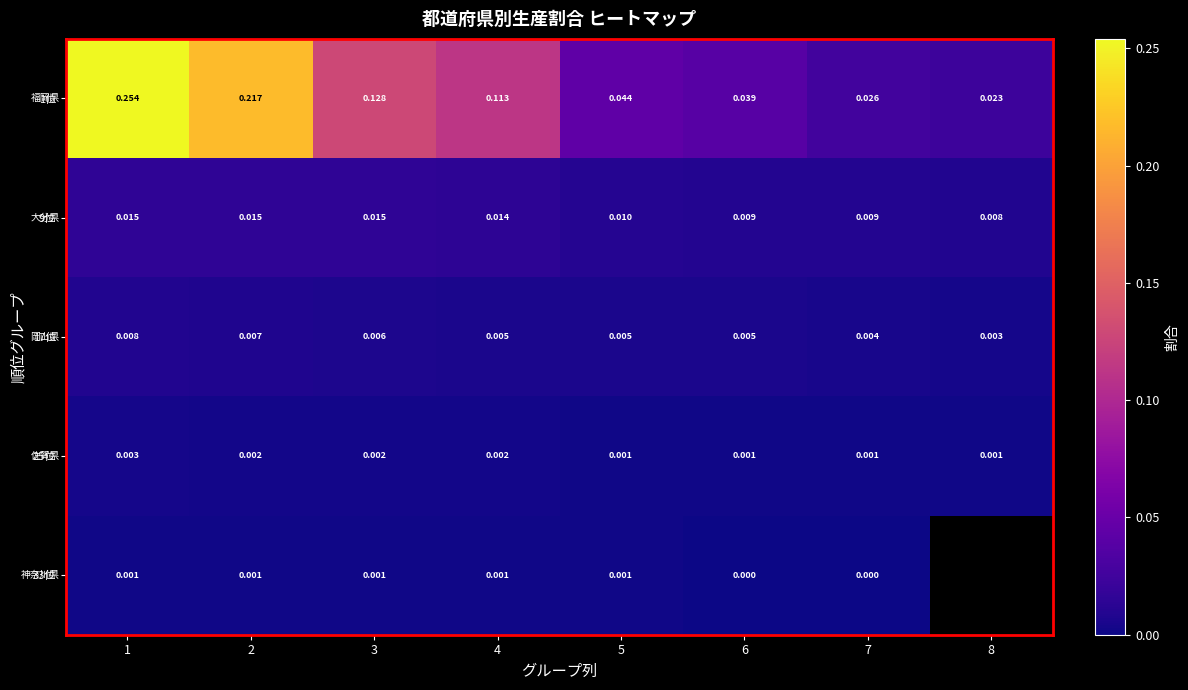

Is the value of 9位 at 1 greater than the value of 25位 at 2?

Yes